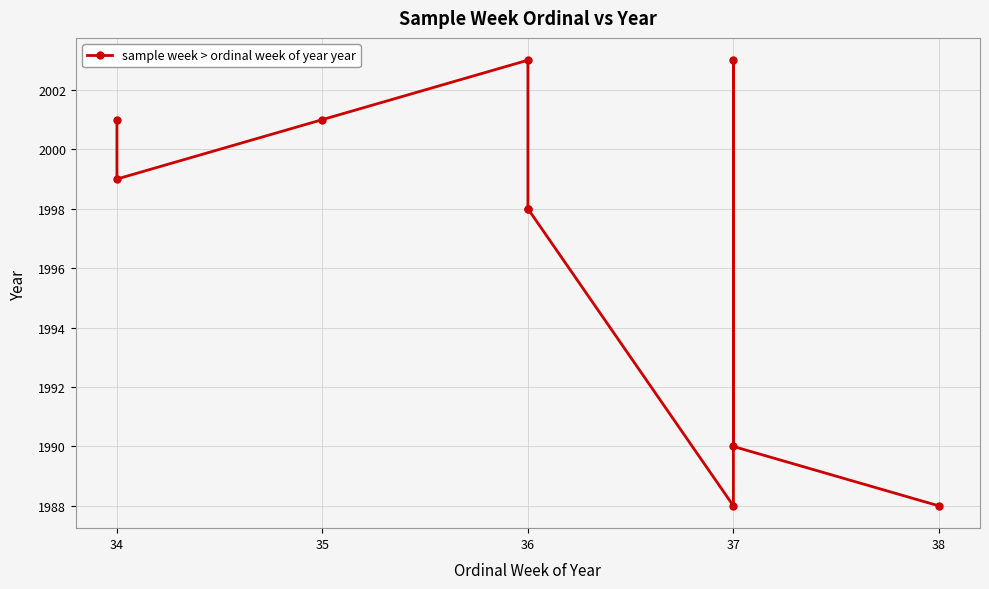

What position from the right is 34?

9